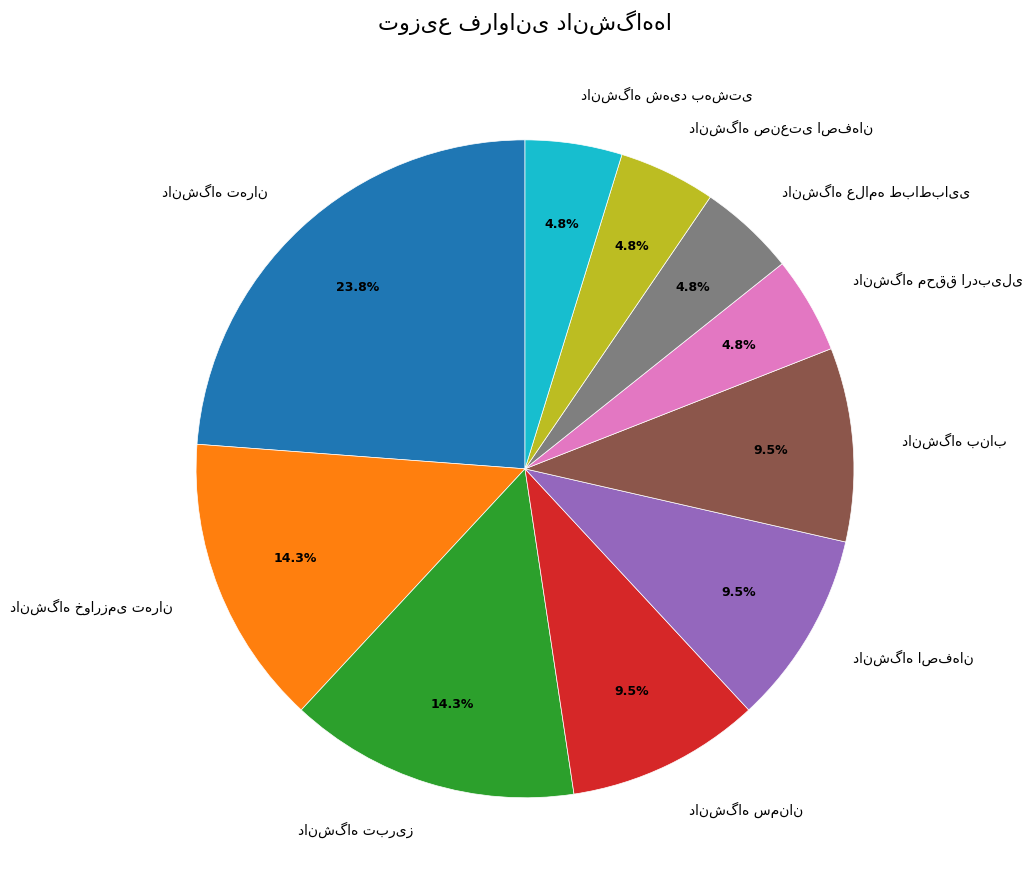

Does any single category account for the majority?

No